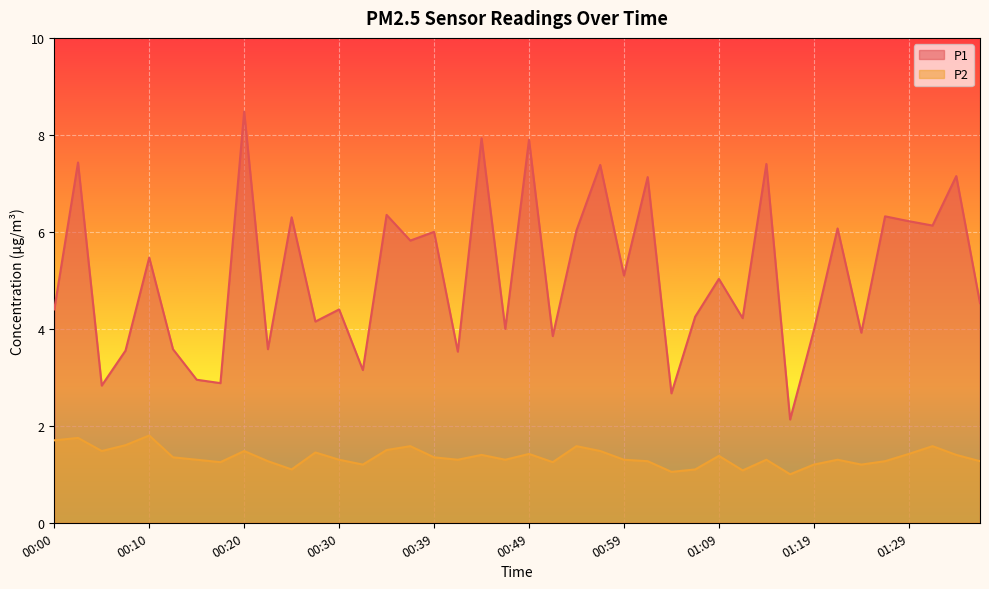

True or false: P1 and P2 cross at least once.

False